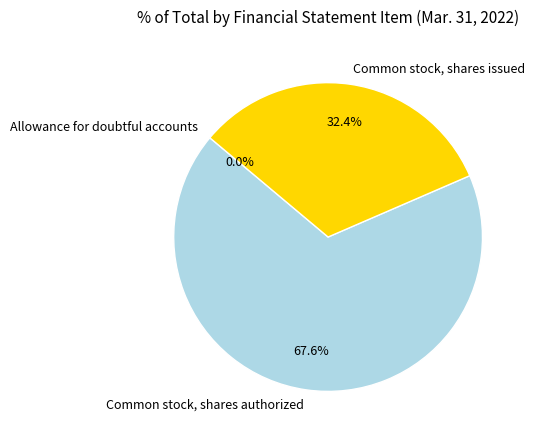

Is Common stock, shares authorized the majority of the pie?

Yes